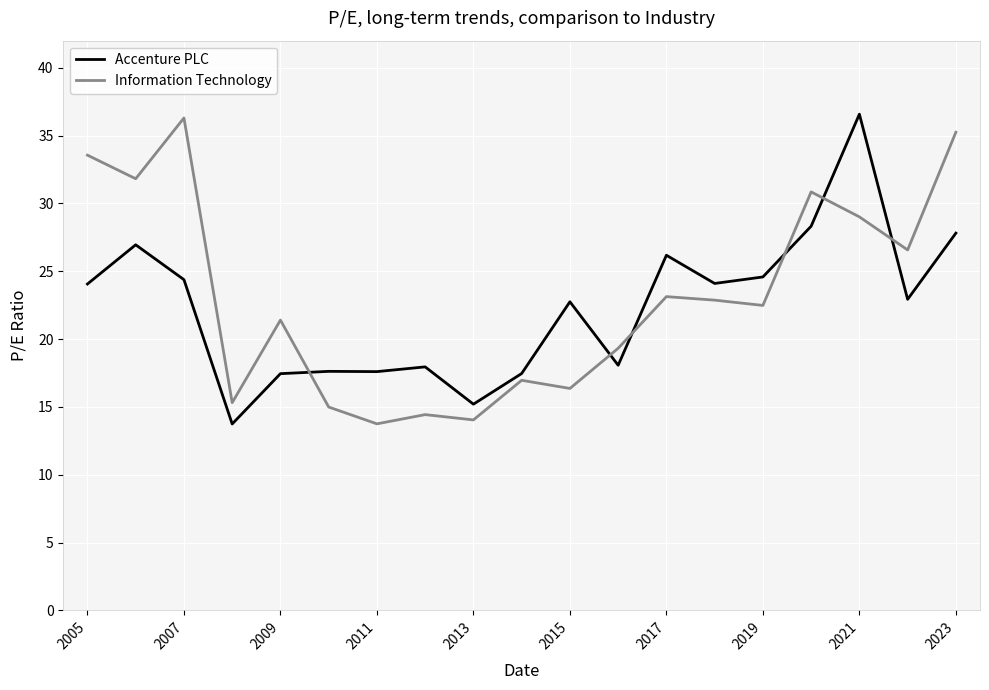

What is the highest value of the Accenture PLC series?

36.6